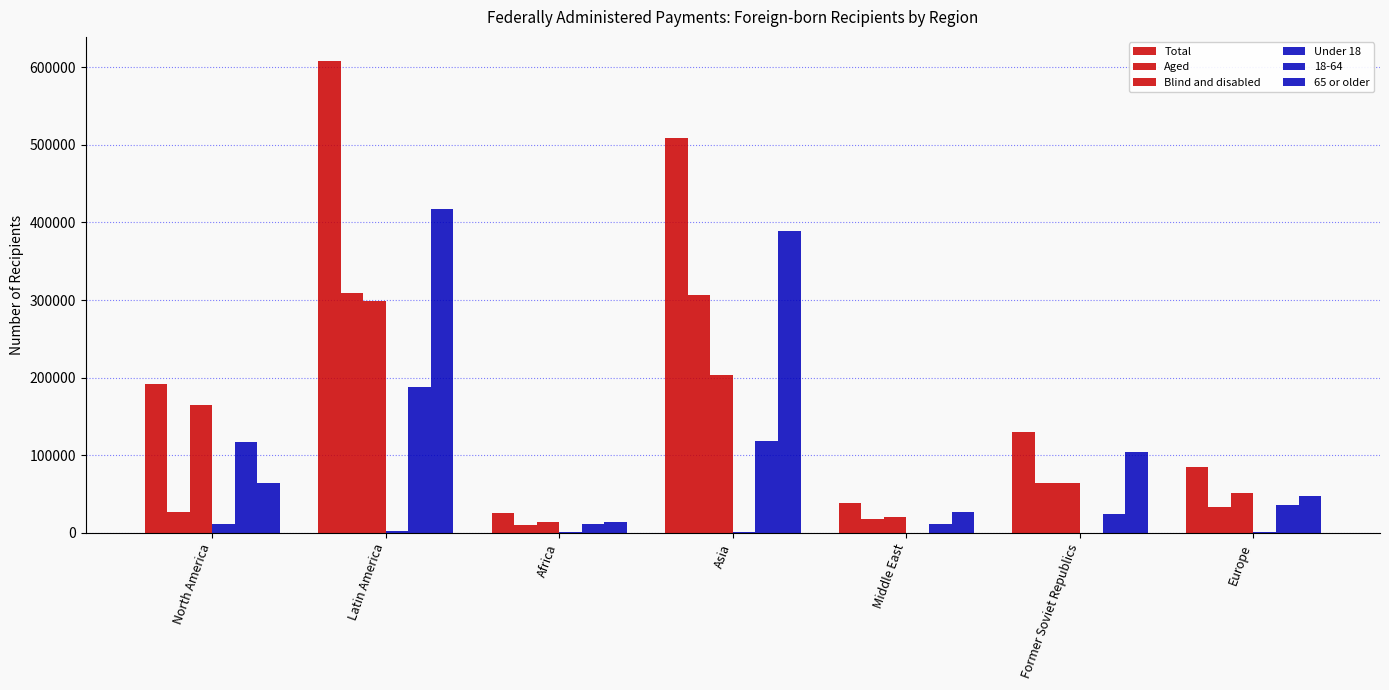

What is the average value of the Total series?

226897